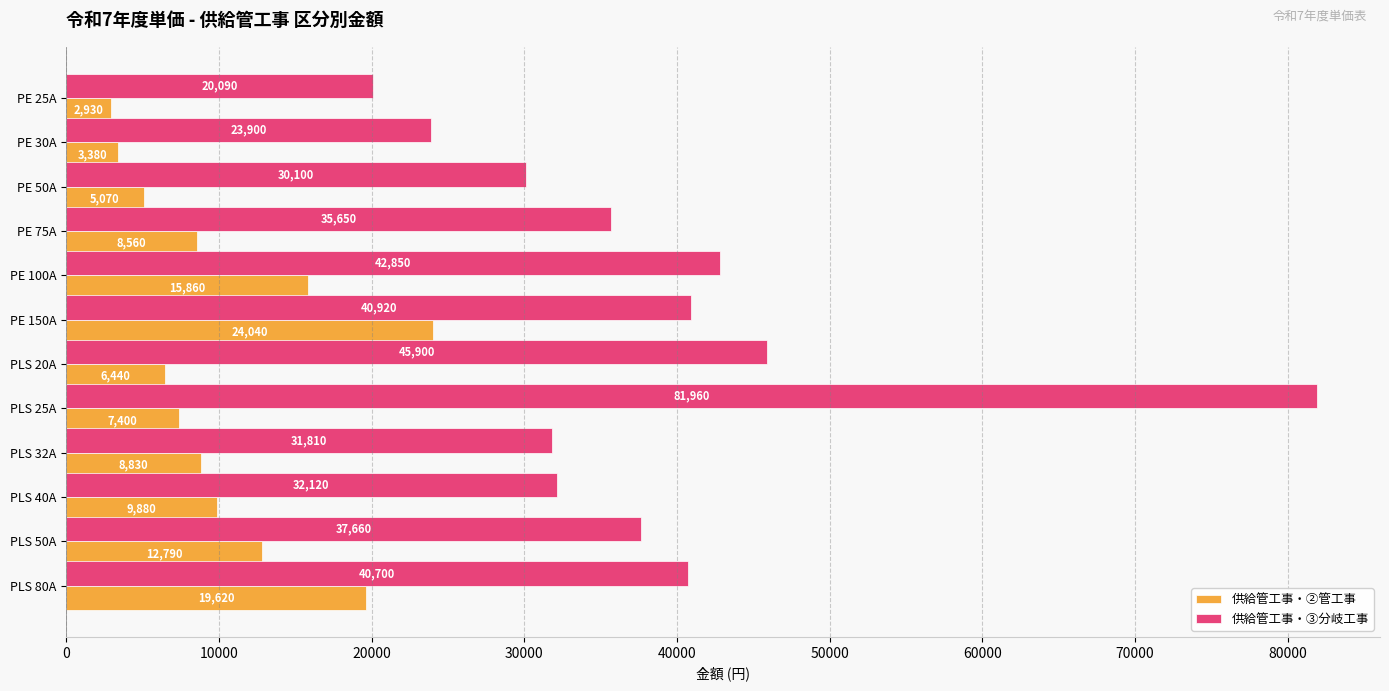

Read the 供給管工事・②管工事 value at PLS 20A, to the nearest 50.

6450